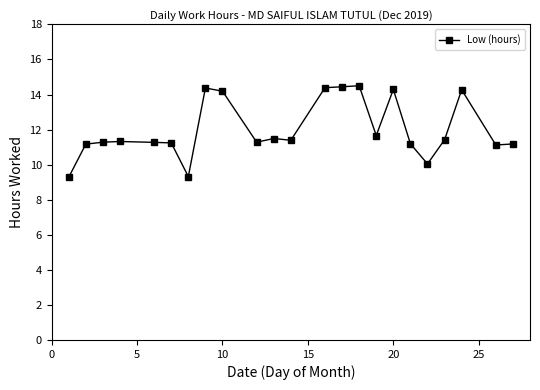

What is the difference between the maximum and minimum values?

5.2